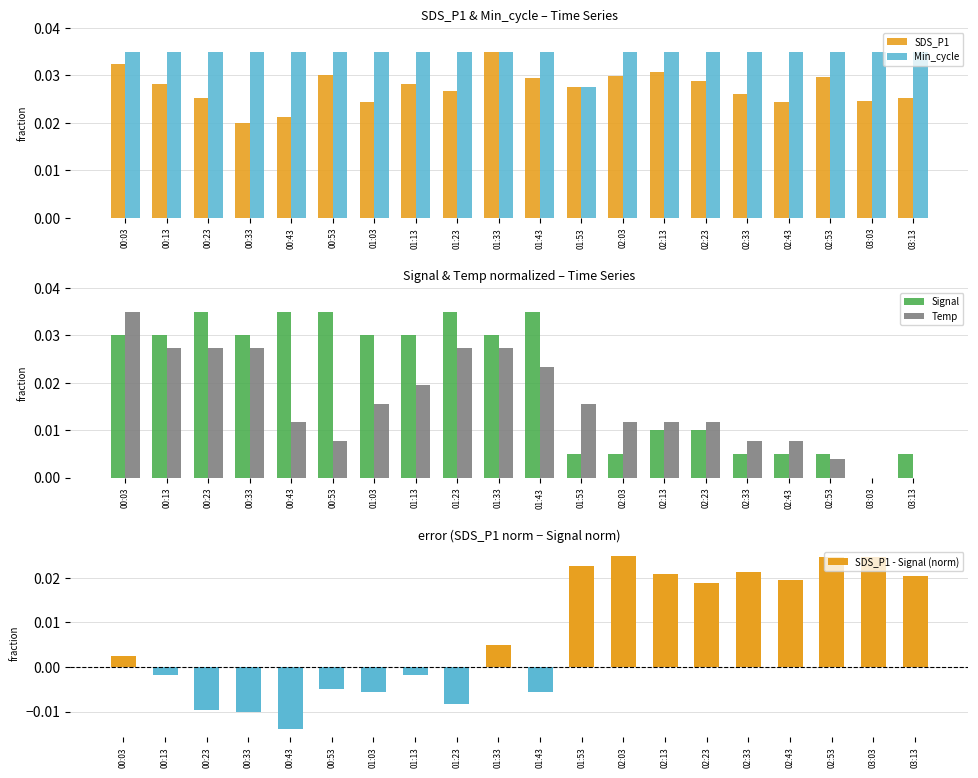

Which category has the highest value across all series?

01:33